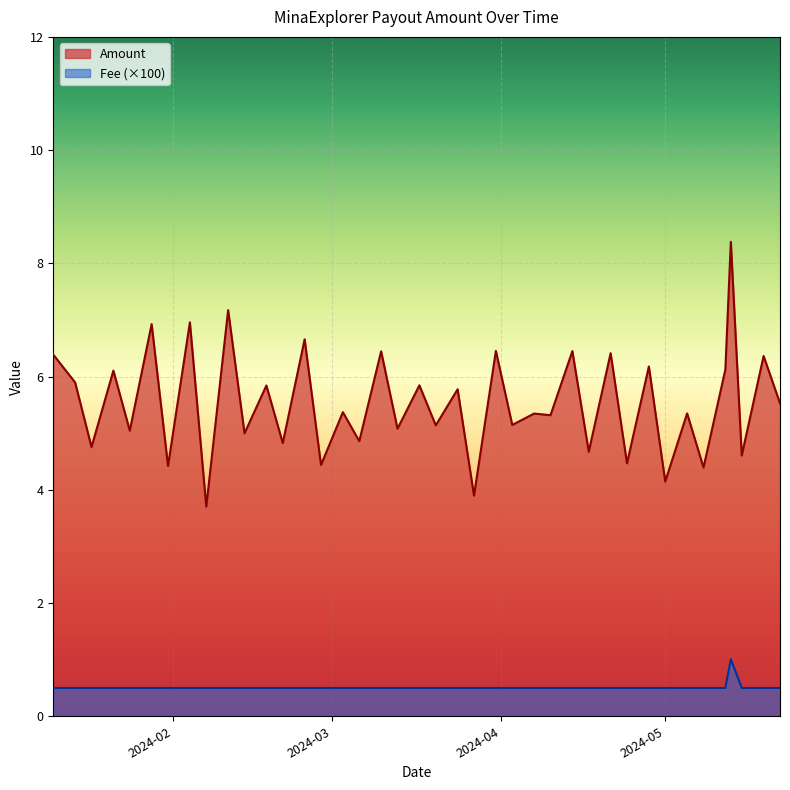

True or false: Fee and Amount intersect in this chart.

False